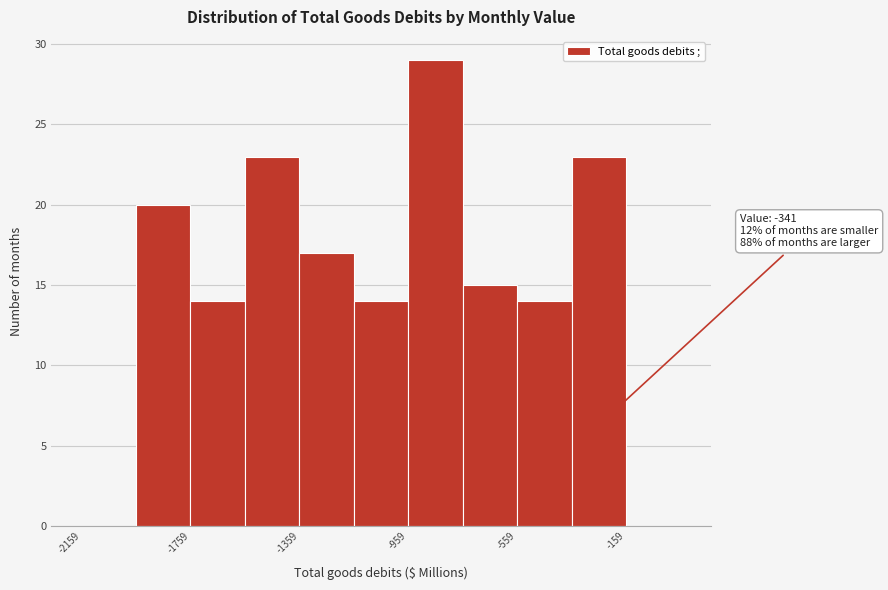

Which range on the x-axis has the tallest bar?

-950 to -750